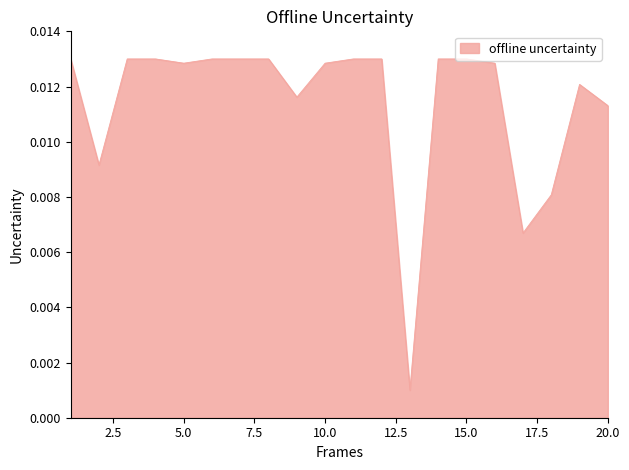

Does the chart have visible grid lines?

No